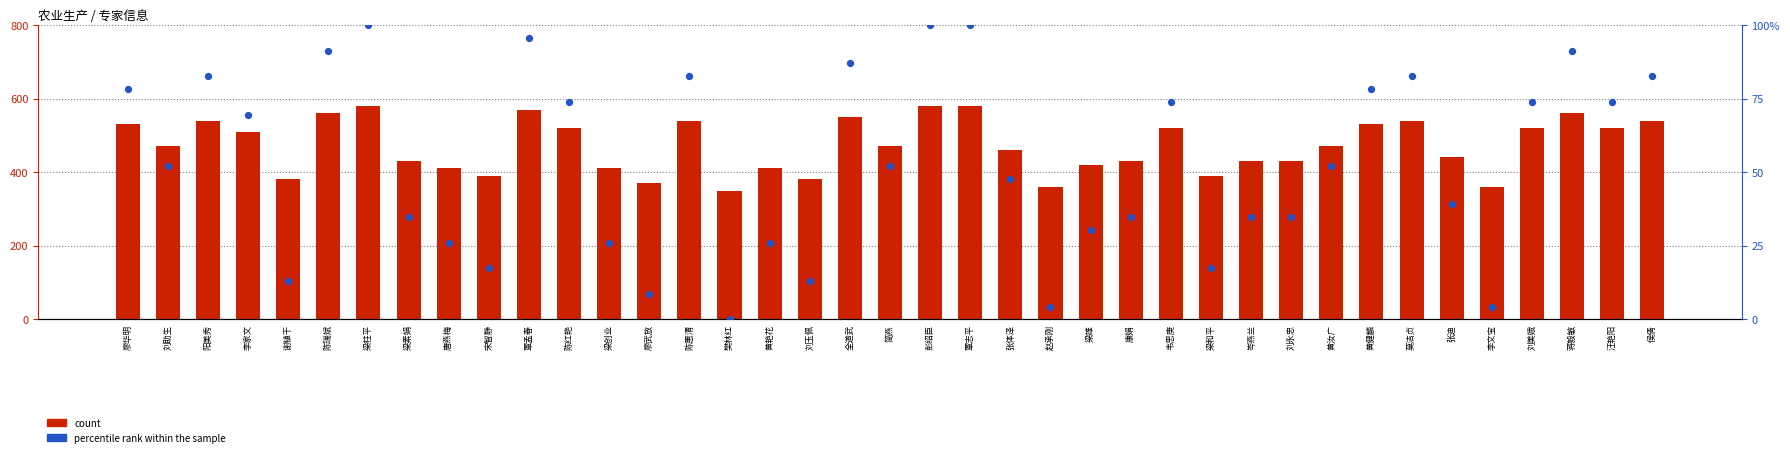

Which series reaches the maximum Y coordinate?

count